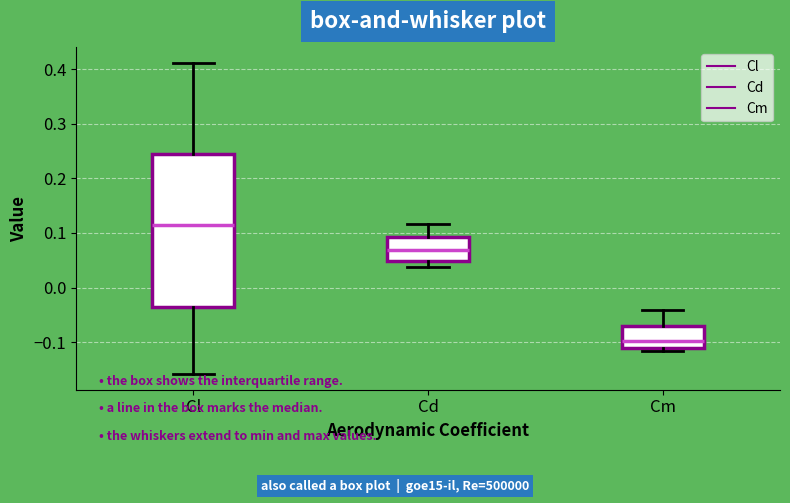

Reading left to right, read every box against the y-axis: the position of its median line, the range the box covers, and the ends of its whiskers. The values are not printed on the chart, so give them approximately, as read against the axis.

Cl: median 0.11, box -0.04 to 0.25, whiskers -0.16 to 0.41
Cd: median 0.07, box 0.05 to 0.09, whiskers 0.04 to 0.12
Cm: median -0.10, box -0.11 to -0.07, whiskers -0.12 to -0.04